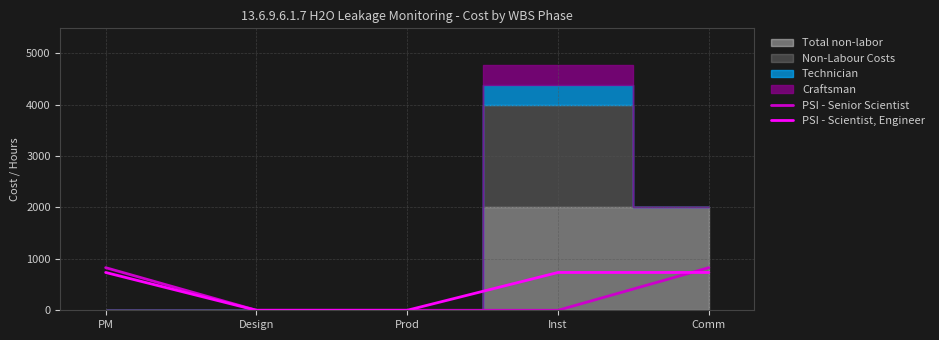

How many values in the PSI - Senior Scientist series exceed 0?

2